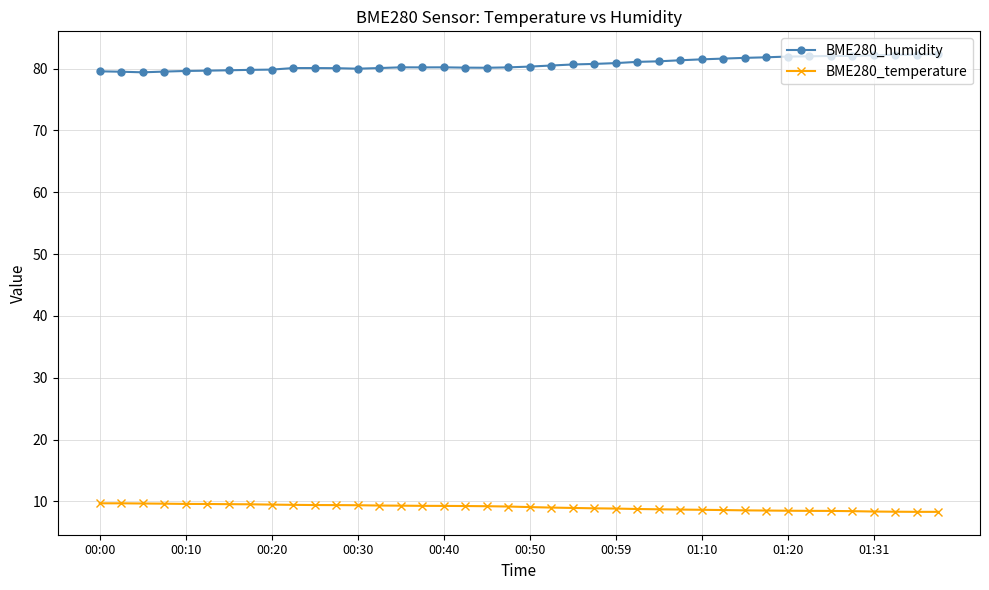

What is the sum of all BME280_humidity values?

3228.2